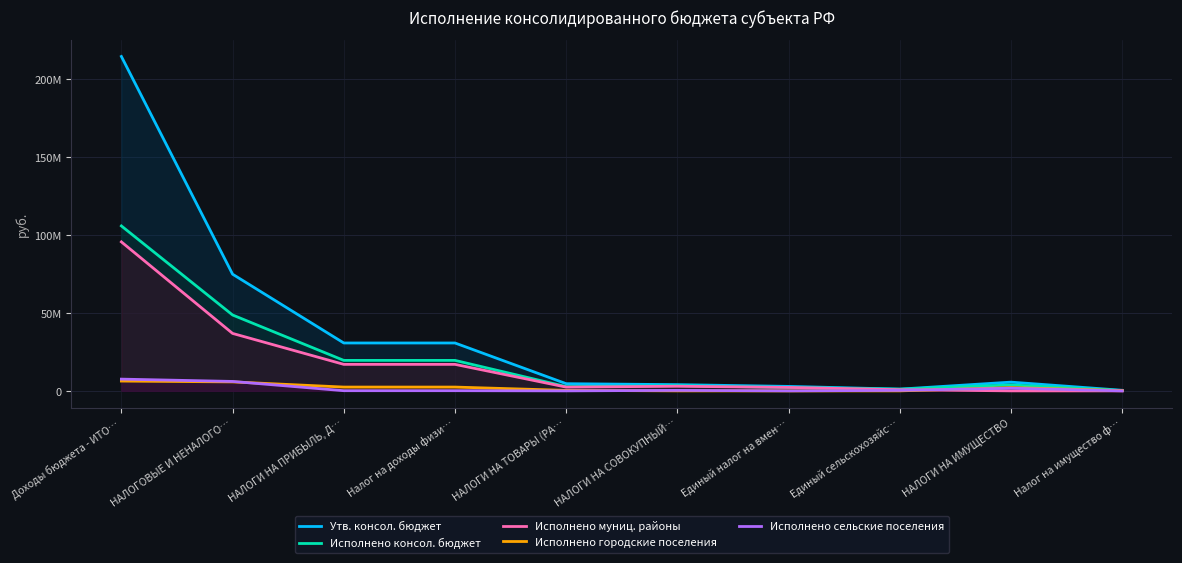

At which label does Исполнено муниц. районы reach its minimum?

НАЛОГИ НА ИМУЩЕСТВО